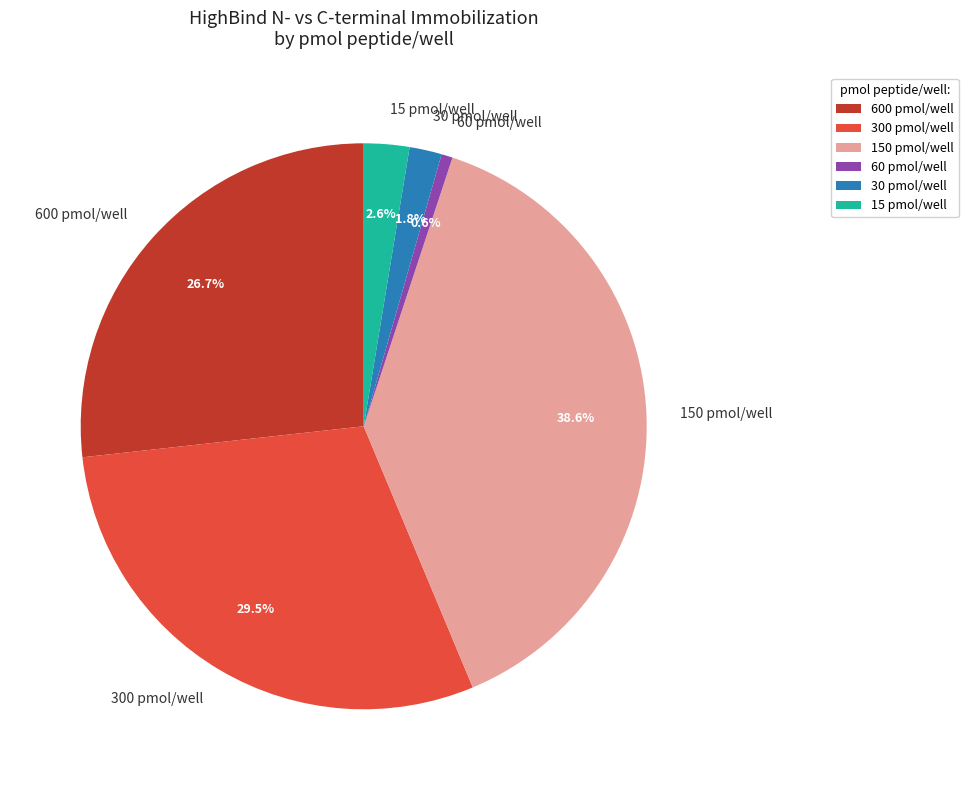

What percentage do 60 and 150 together represent?

39.3%